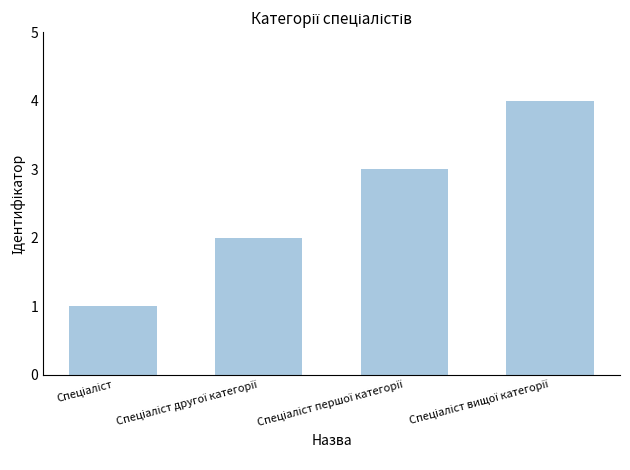

What is the difference between the maximum and minimum values?

3